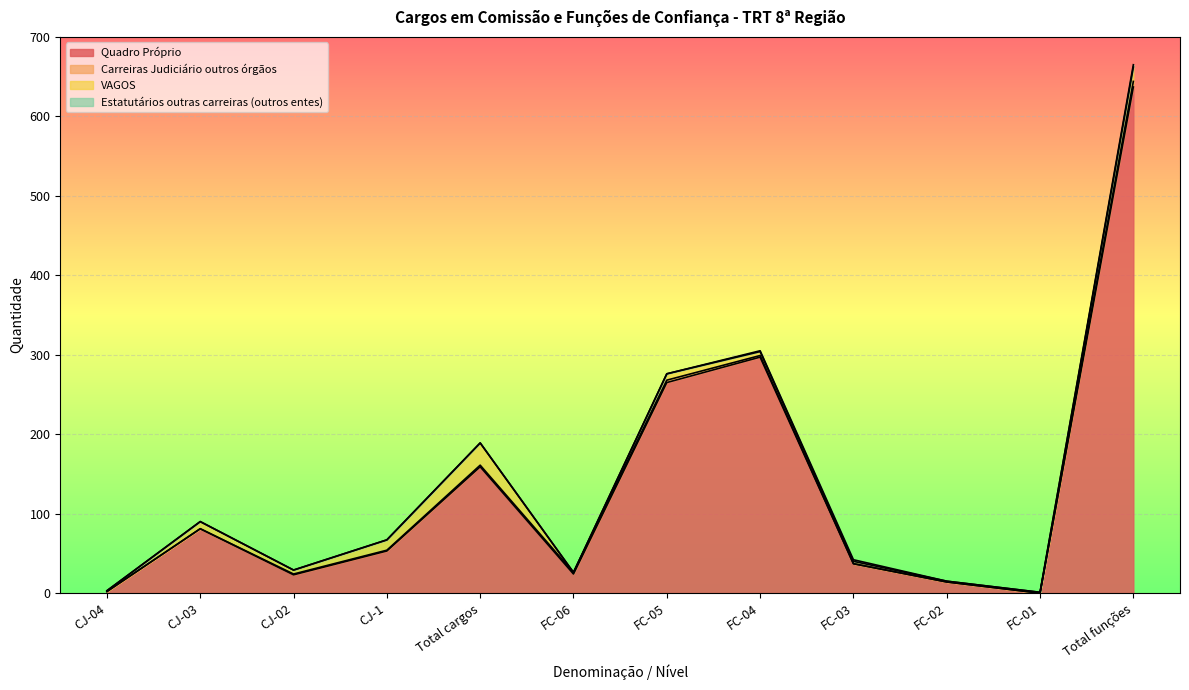

What is the difference between the Quadro Próprio values at FC-01 and FC-03?

37